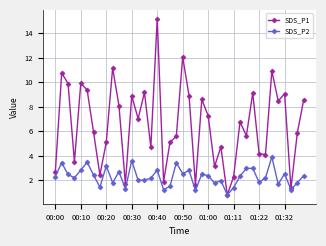

What is the lowest value of the SDS_P2 series?

0.8